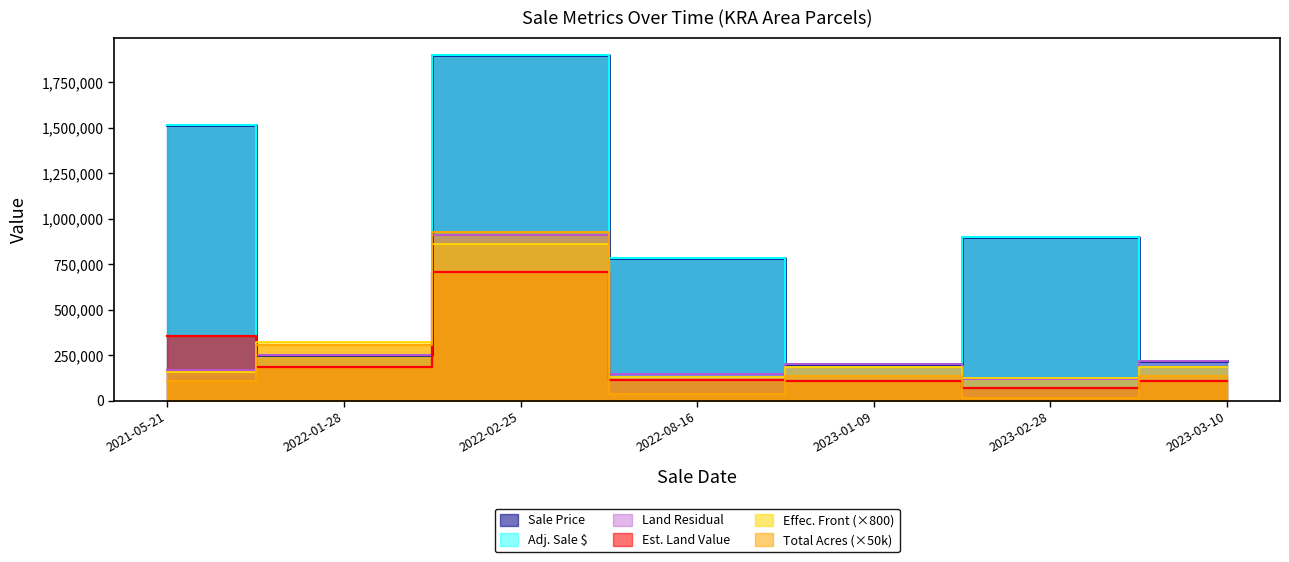

True or false: Sale Price has a value of 783000.0 at 2022-08-16.

True